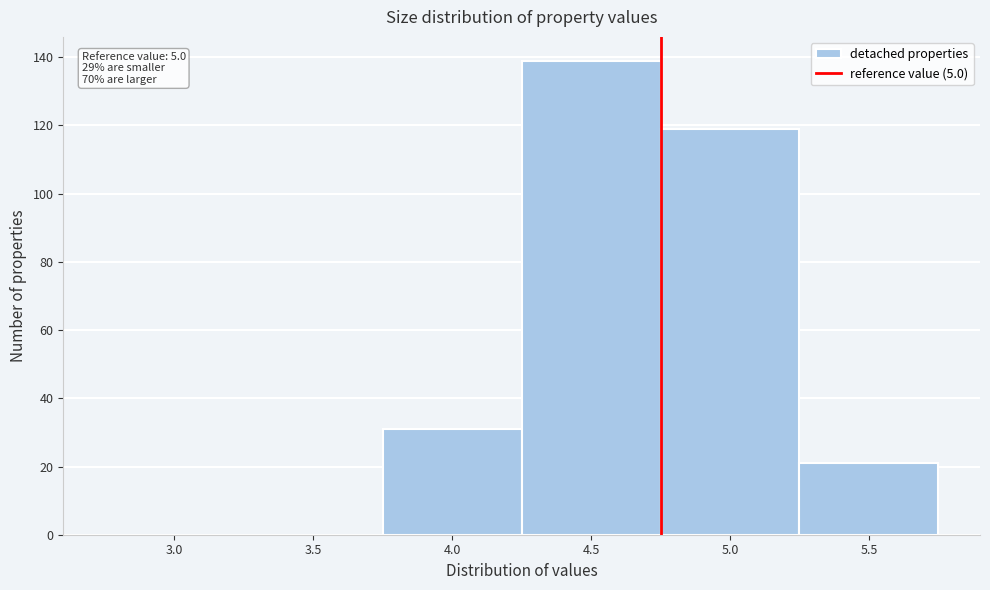

Reading left to right, transcribe all the data shown in this chart.

3.0=0	3.5=0	4.0=31	4.5=139	5.0=119	5.5=21